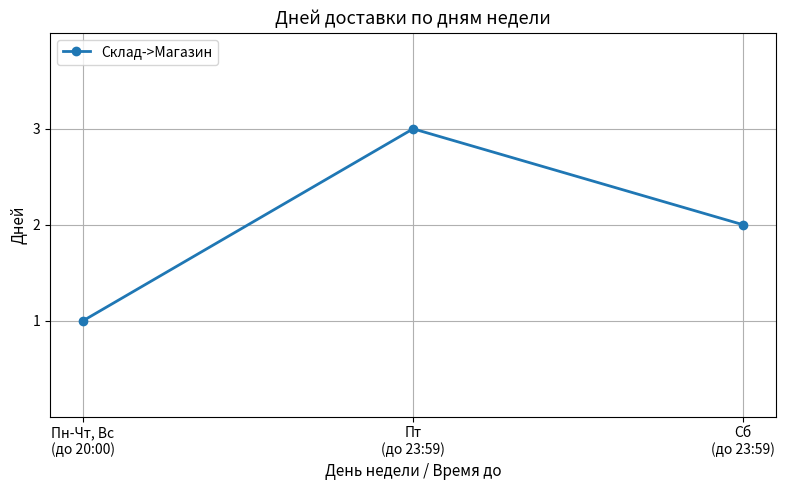

At which label is the value closest to 2?

Сб
(до 23:59)